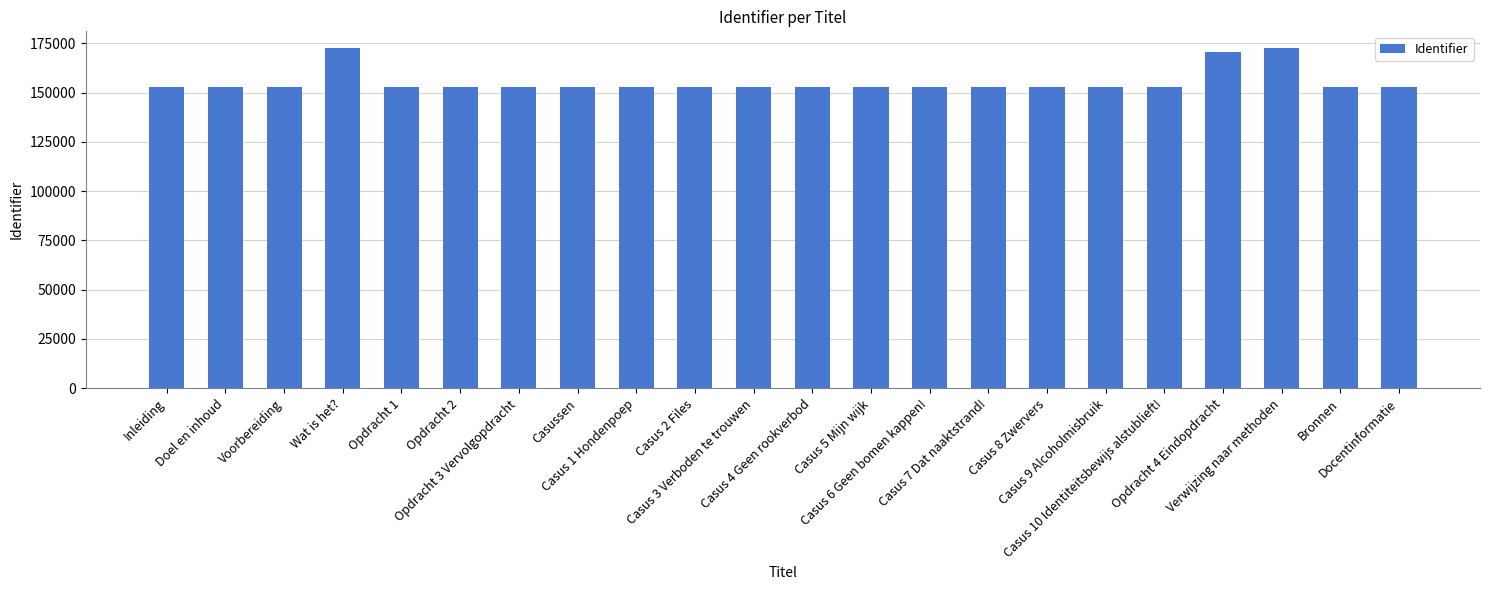

What position from the left is Casus 9 Alcoholmisbruik?

17